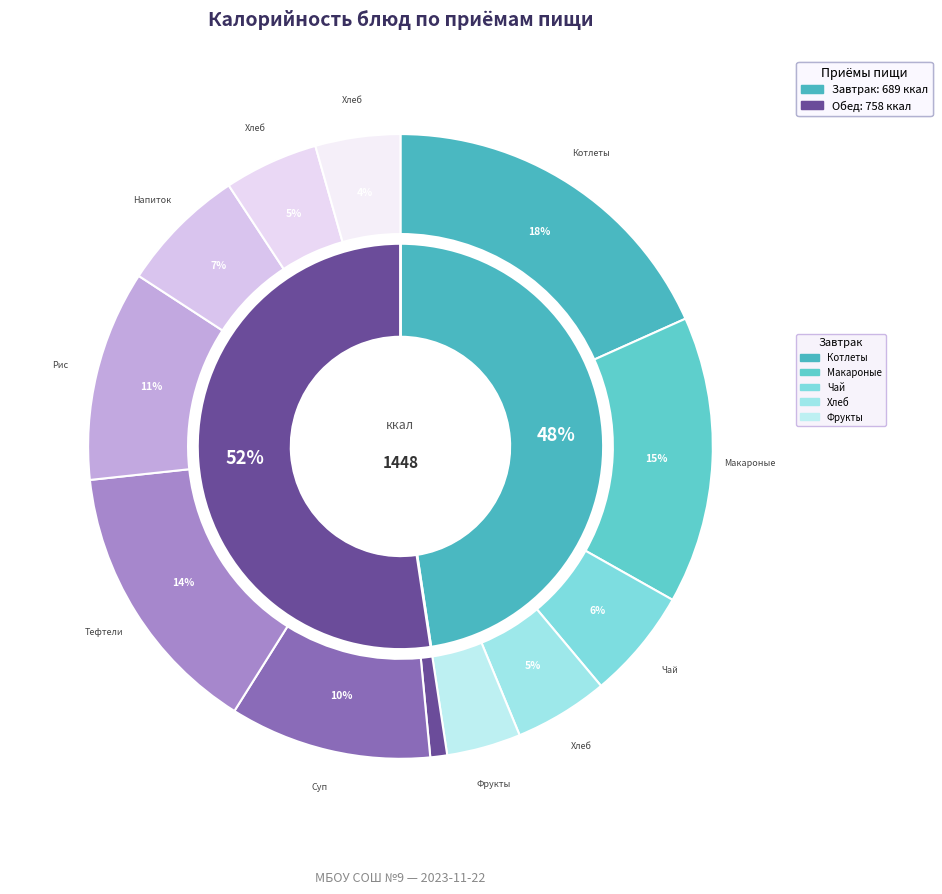

Which category has the biggest portion of the pie?

Котлеты домашние